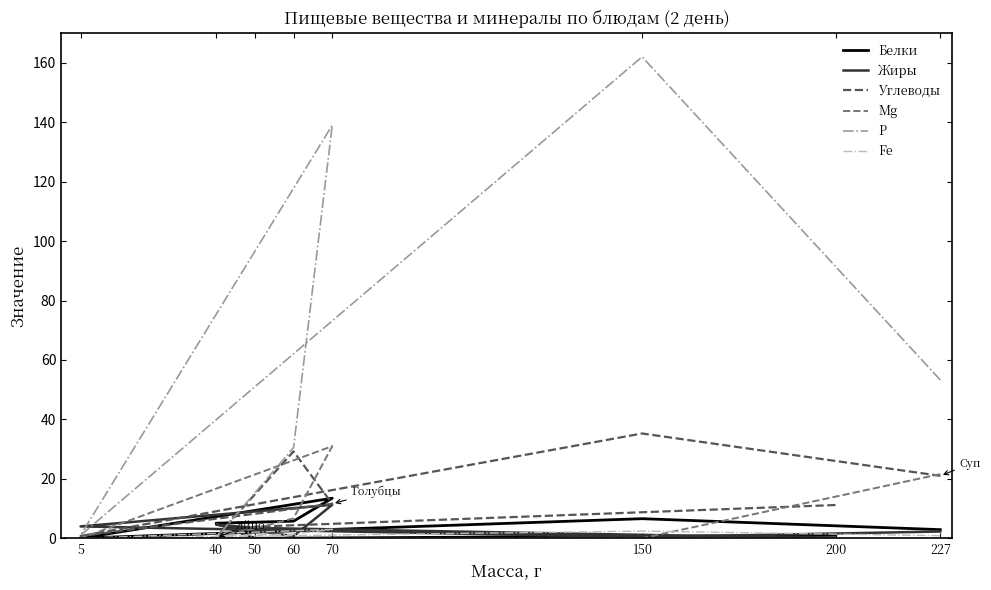

List the series in order of their peak value, highest first.

Р, Углеводы, Mg, Белки, Жиры, Fe